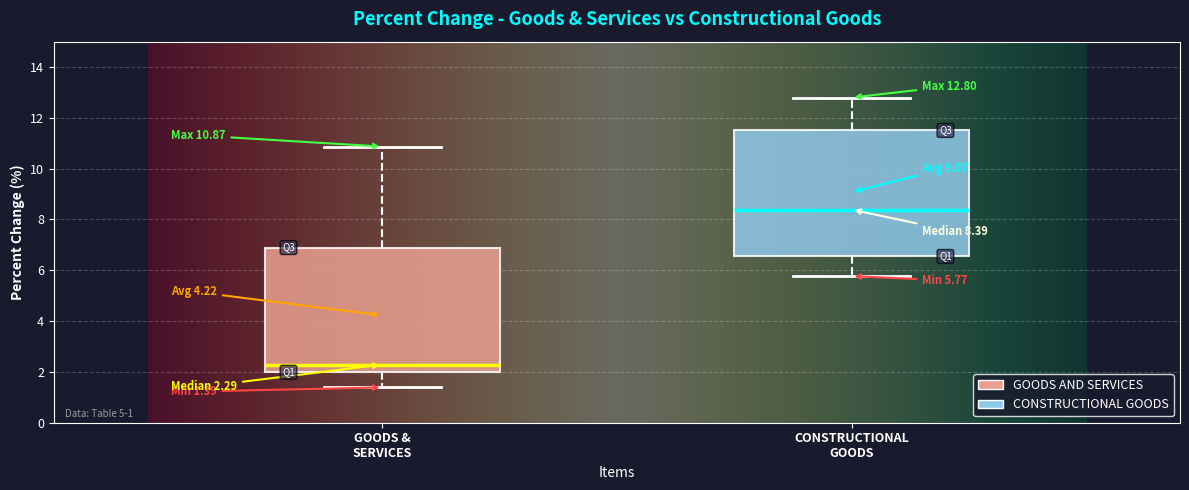

Which box's median line is the highest?

CONSTRUCTIONAL GOODS